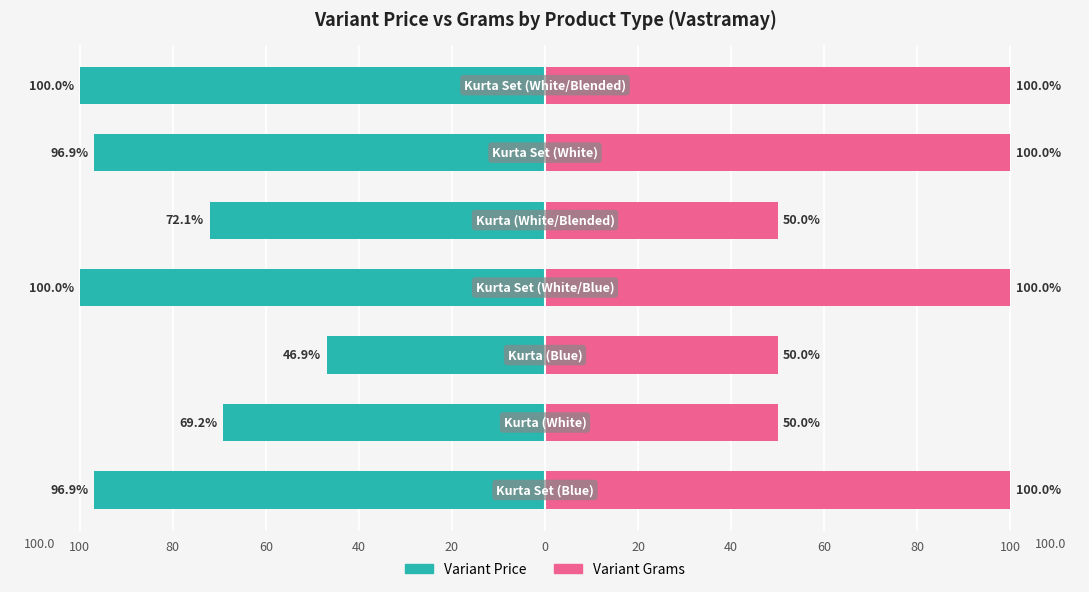

What is the difference between the maximum and minimum values in the Variant Grams series?

50.0